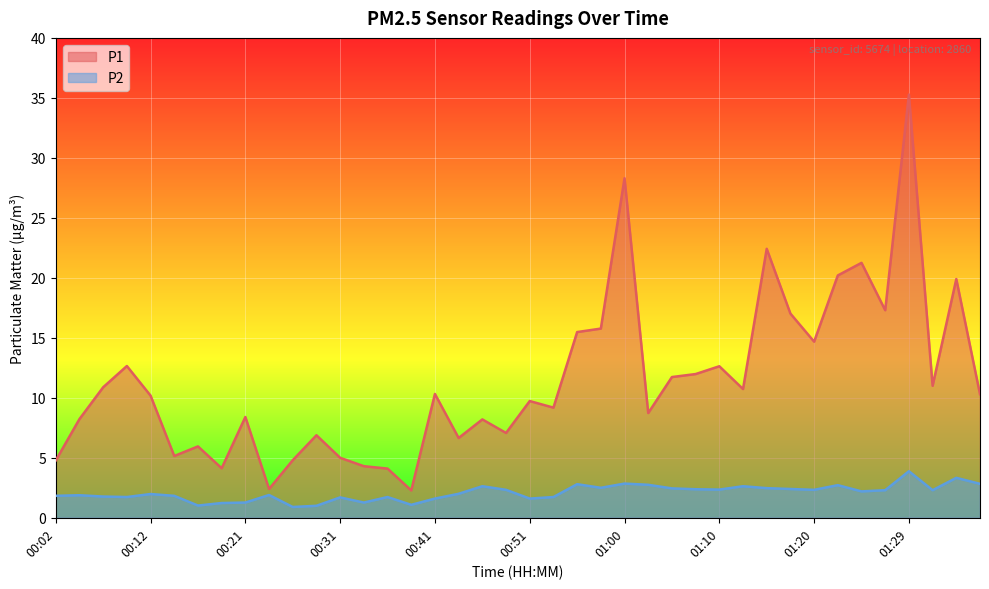

How many distinct data groups are displayed?

2